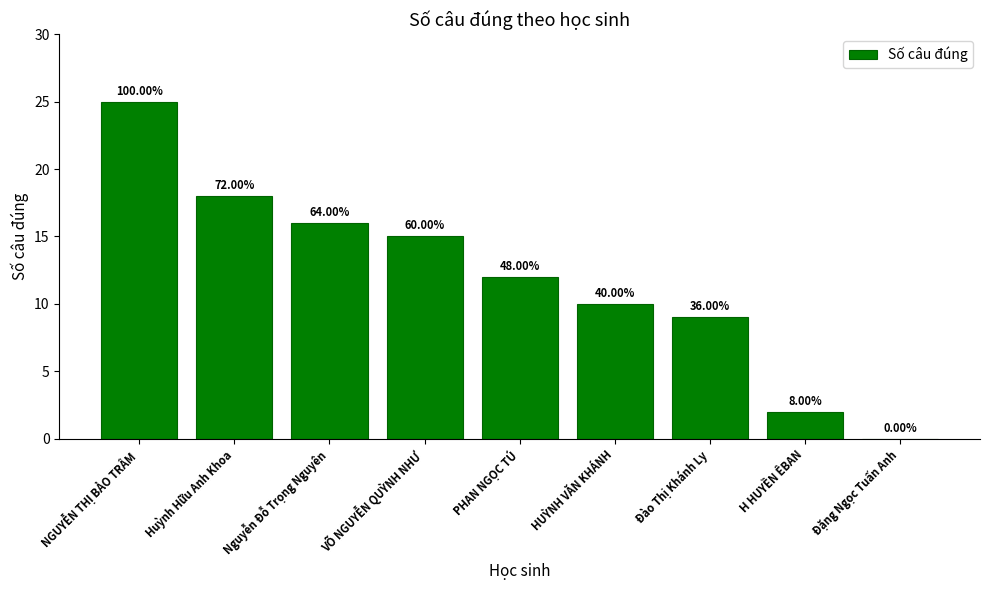

What is the change in value from Huỳnh Hữu Anh Khoa to VÕ NGUYỄN QUỲNH NHƯ?

-3